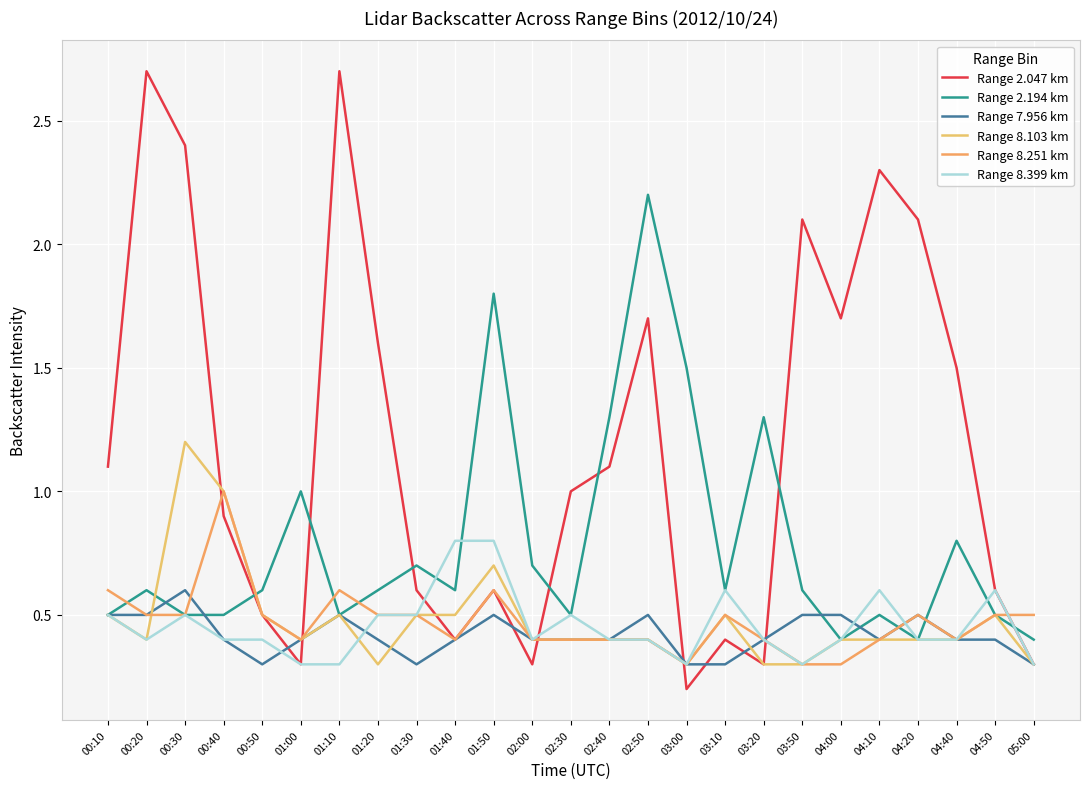

At which category does Range 8.399 km reach its first local valley?

00:20